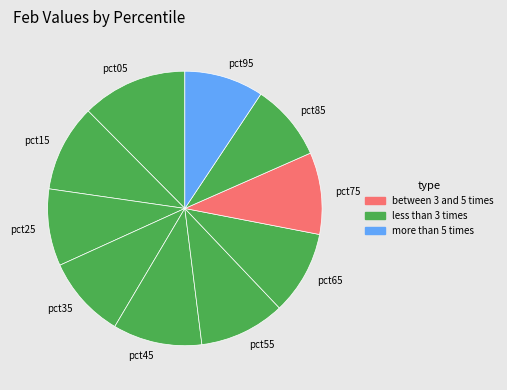

The pct85 slice represents 17% of the pie. True or false?

False